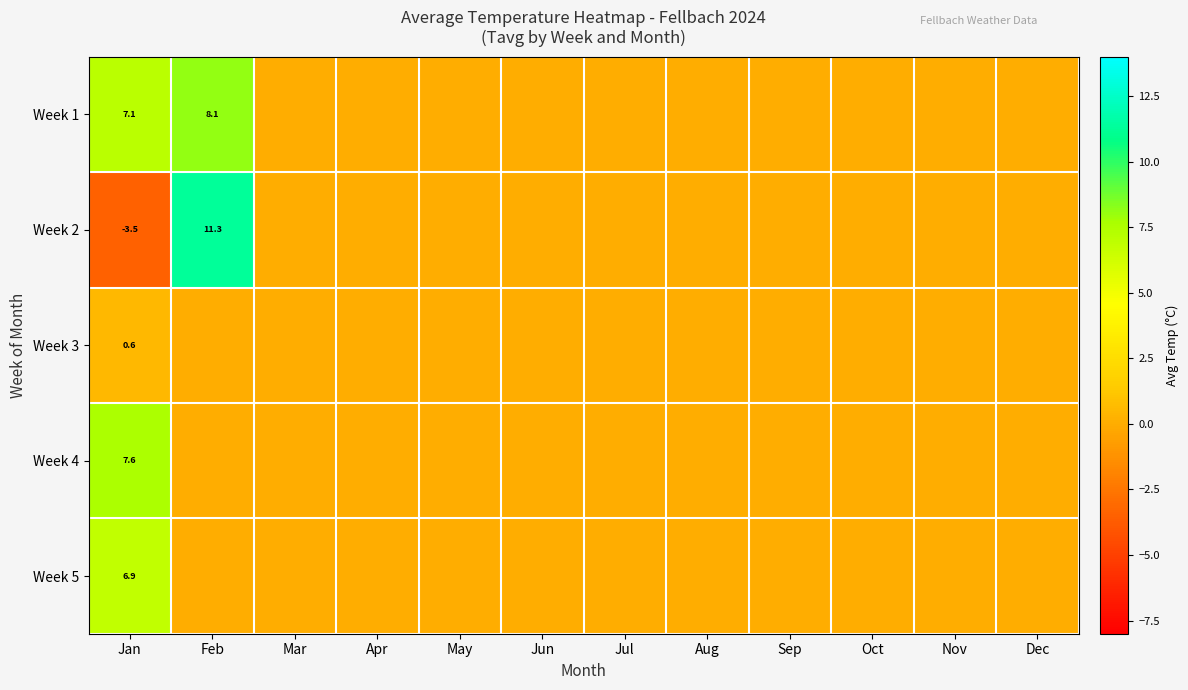

True or false: Week 4 has a value of 7.6 at Jan.

True